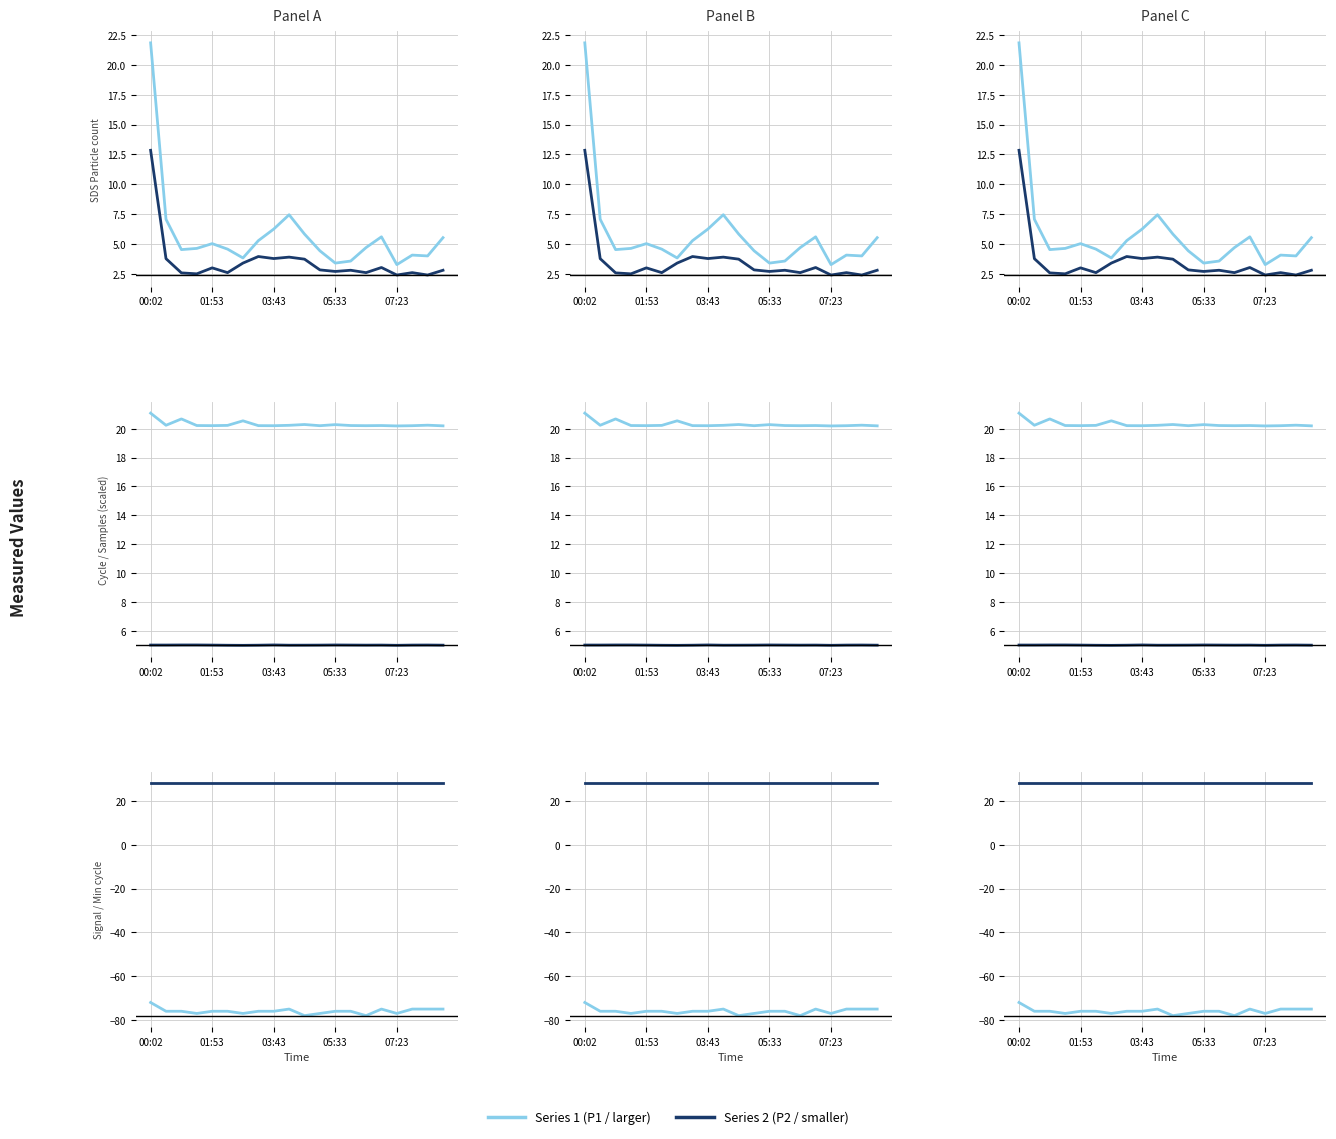

Where is Min_cycle nearest to the value 28?

00:02